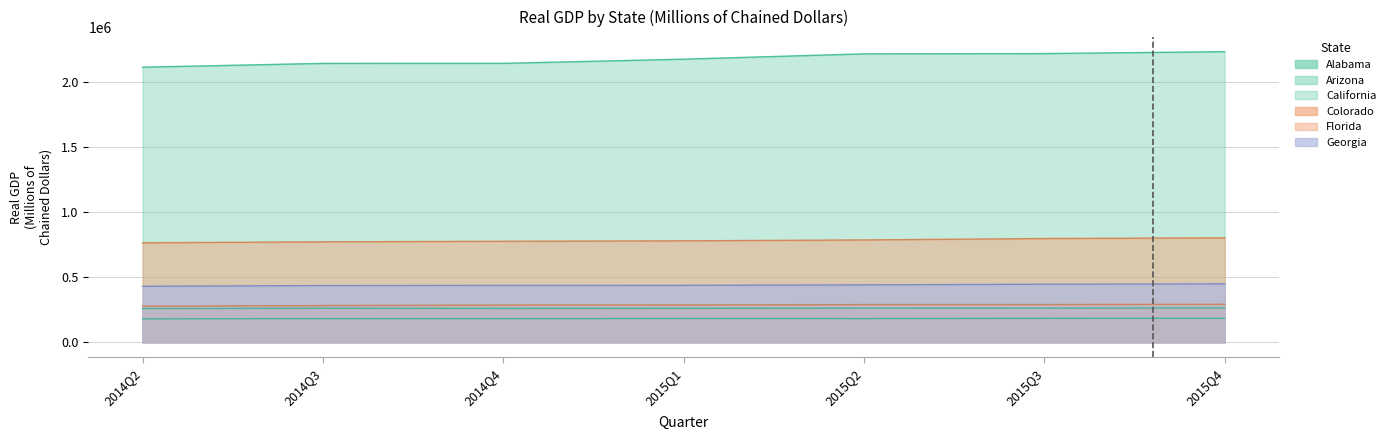

What position from the right is 2015Q1?

4